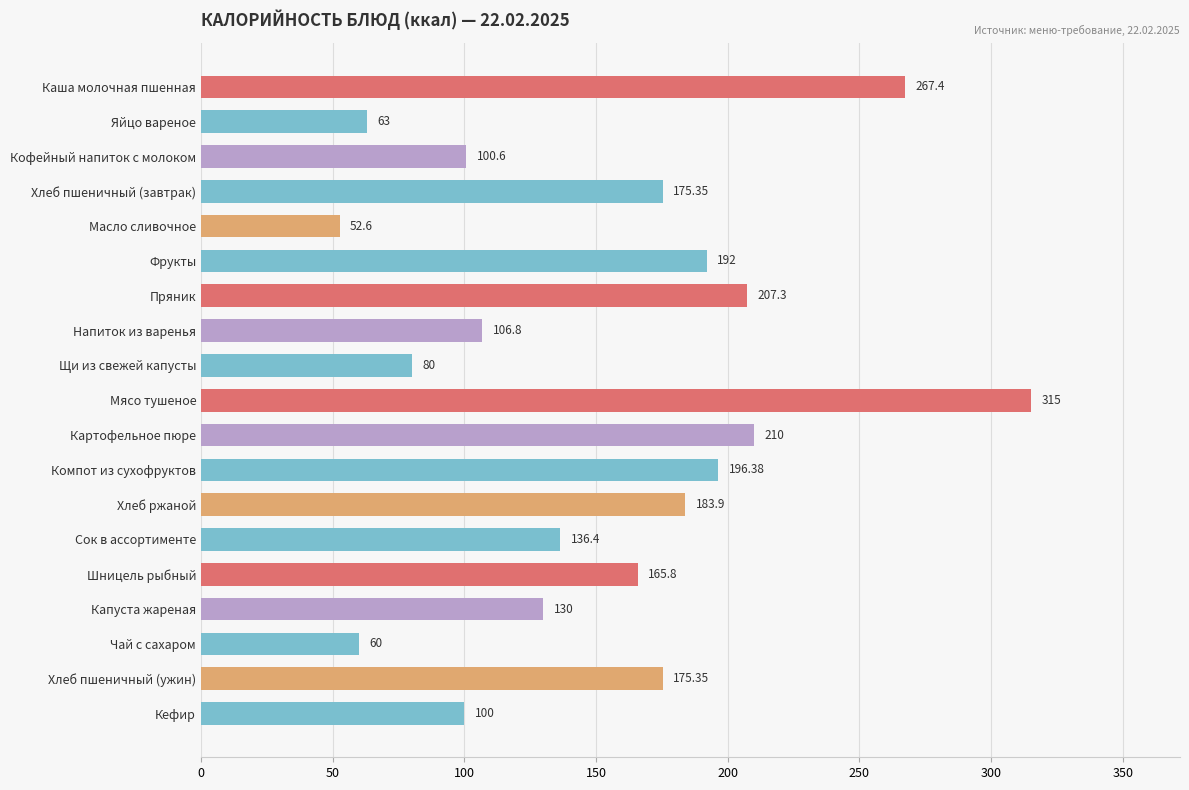

What is the label of the 12th bar from the bottom?

Напиток из варенья